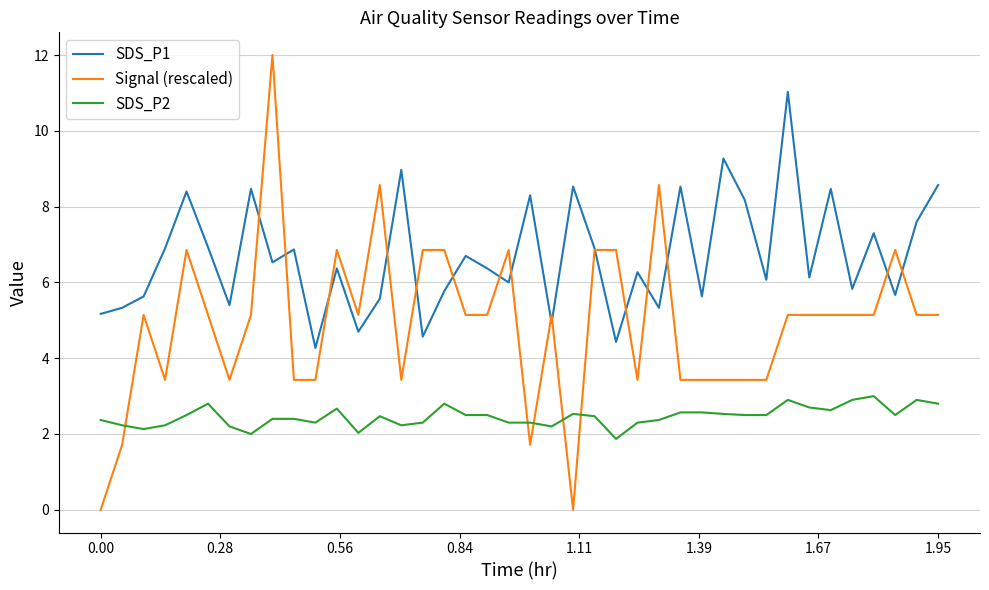

What are all the series names shown in the legend?

SDS_P1, Signal (rescaled), SDS_P2